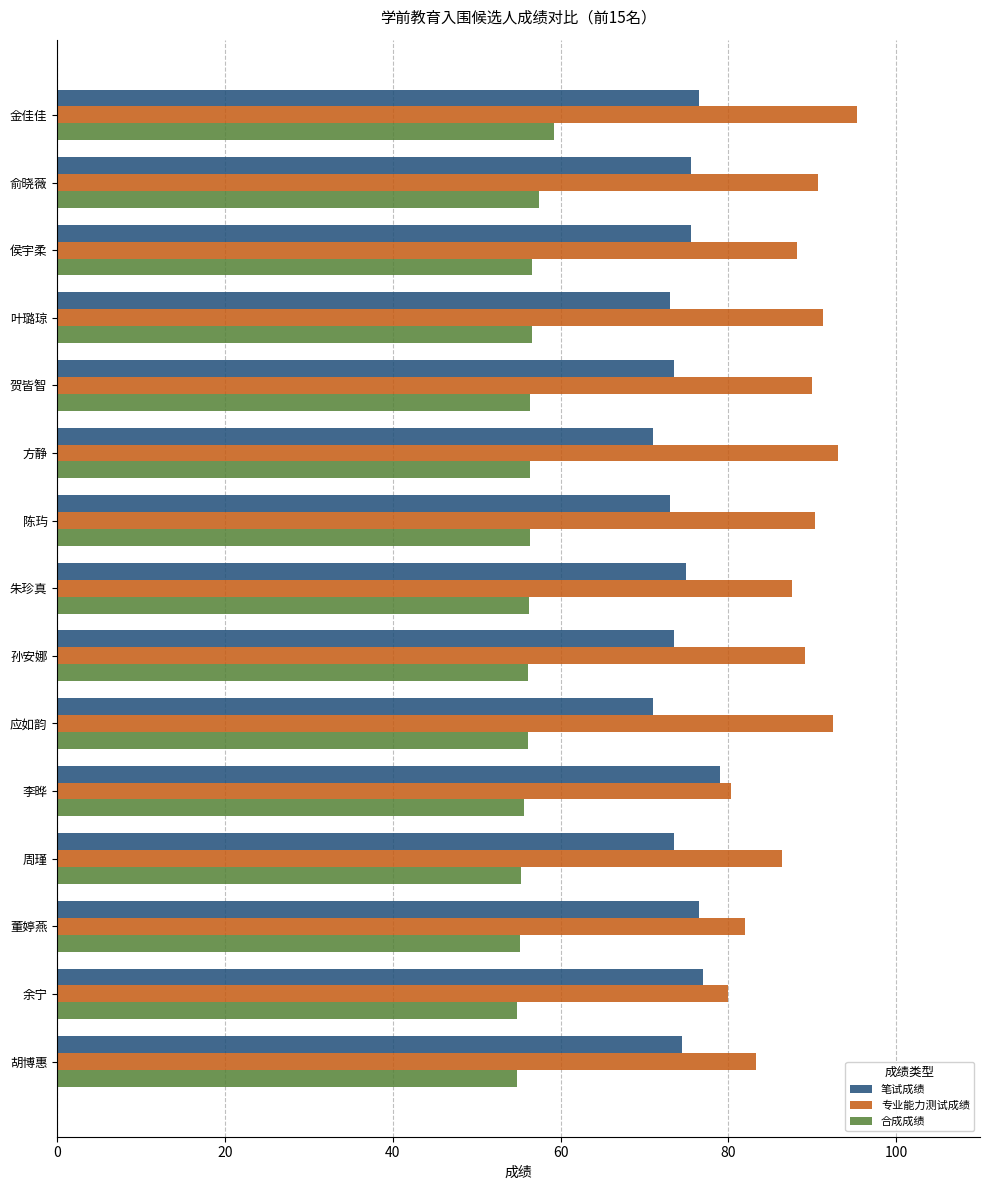

What is the sum of all 笔试成绩 values?

1118.0